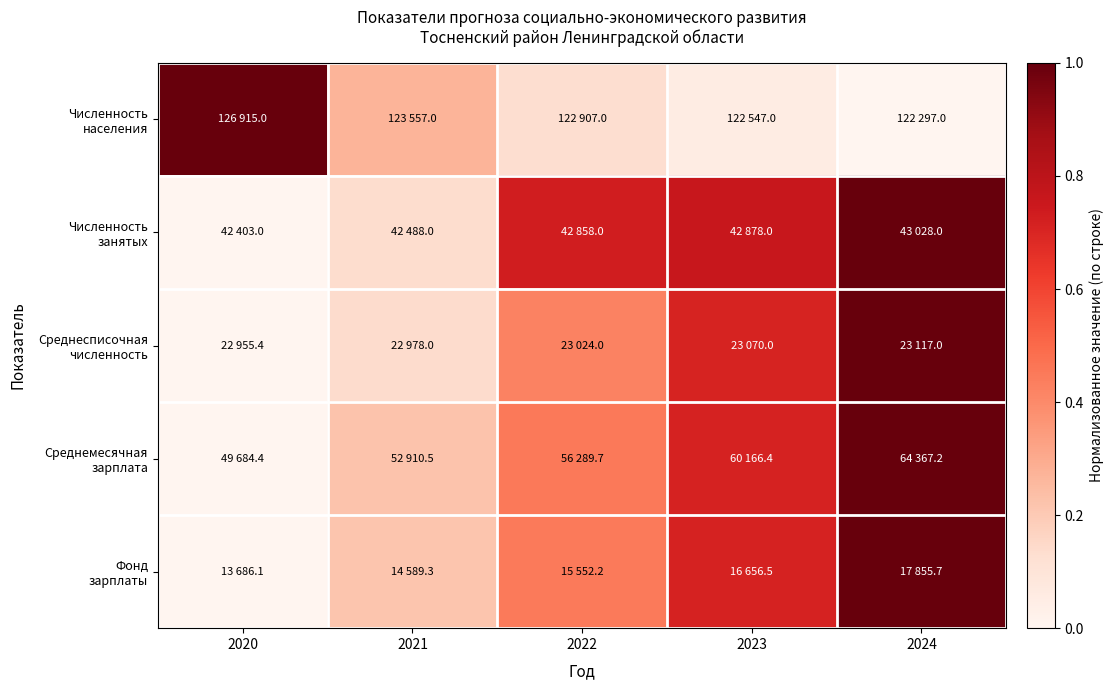

Count the number of data series in this chart.

5